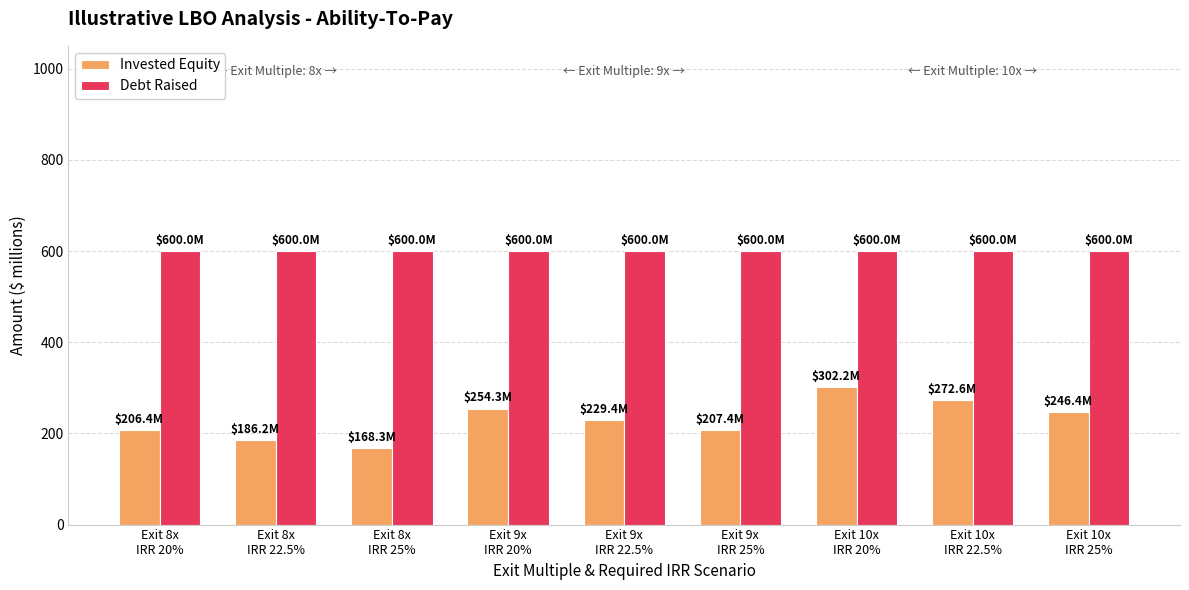

Where does the Invested Equity series first go above 229?

Exit 9x
IRR 20%